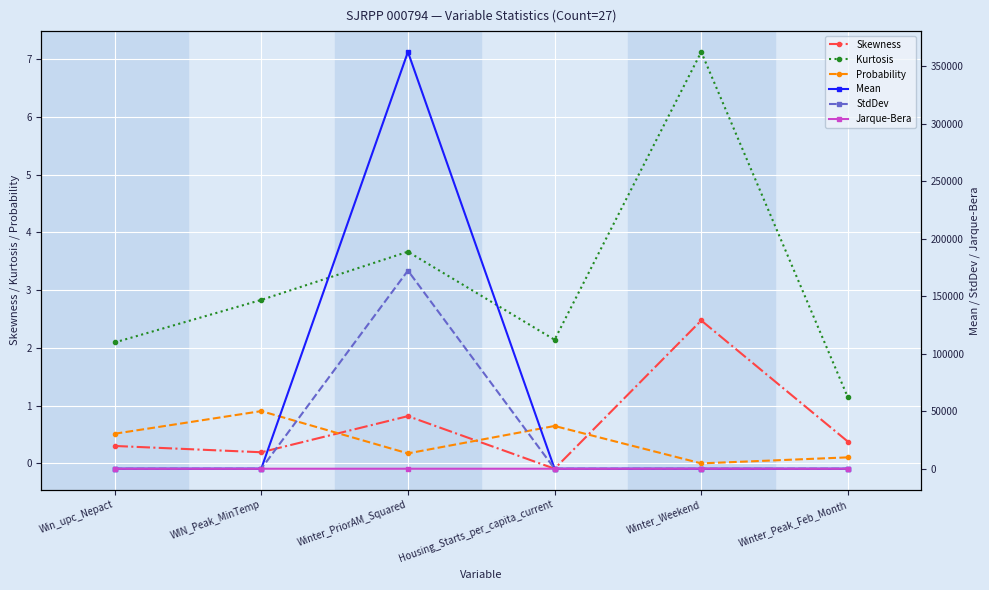

How many data points does each series have?

6